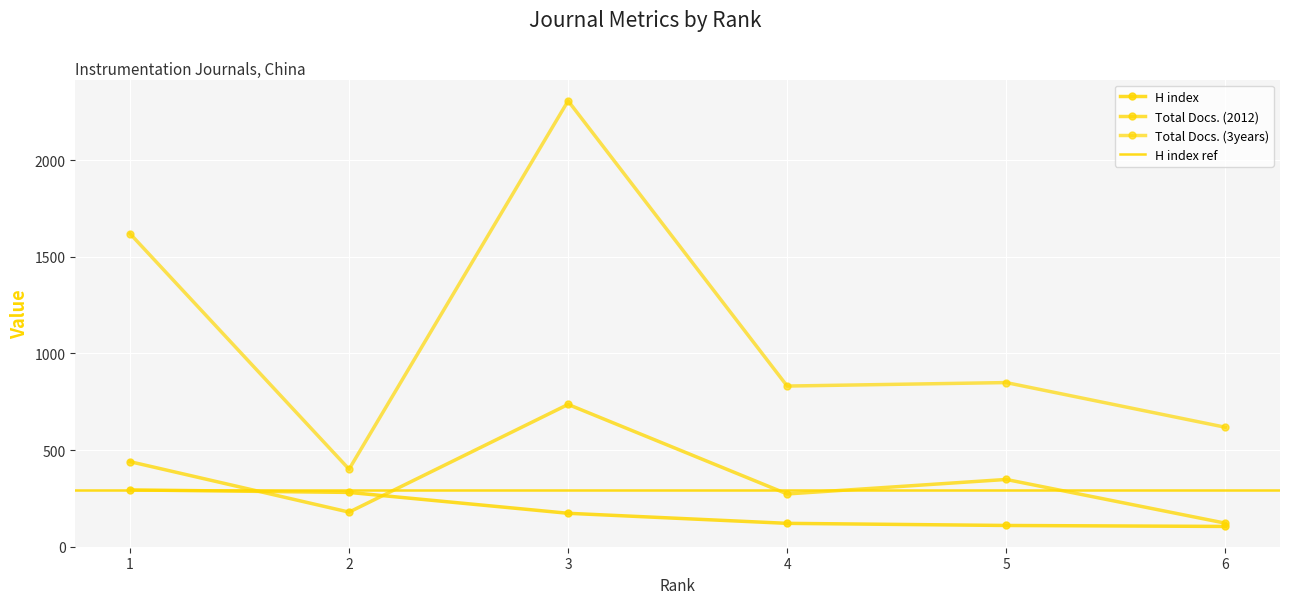

The value of Total Docs. (3years) at 6 is 429. True or false?

False